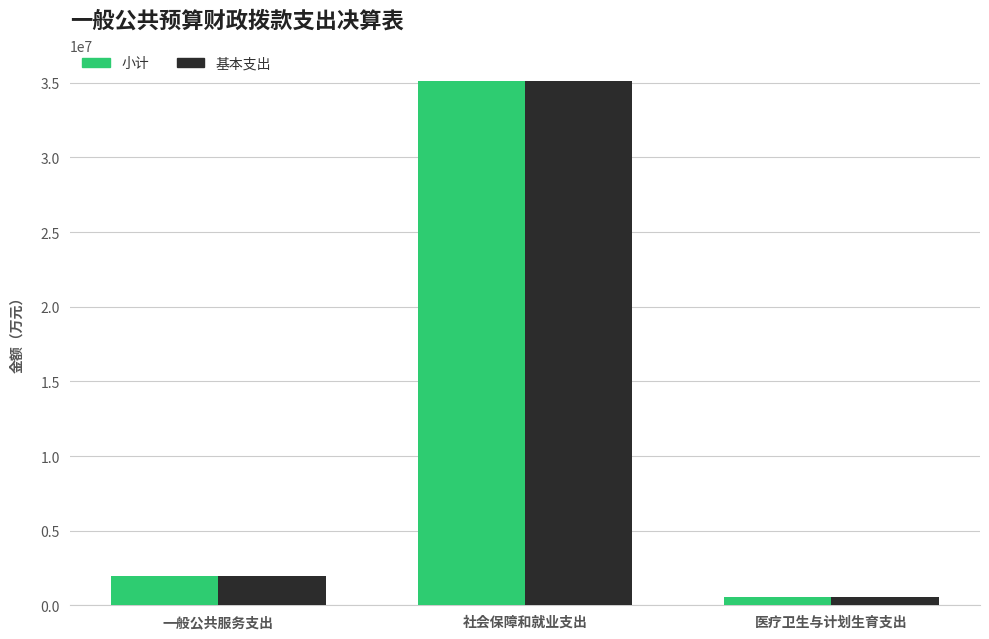

What is the difference between the maximum and minimum values in the 小计 series?

34582665.5